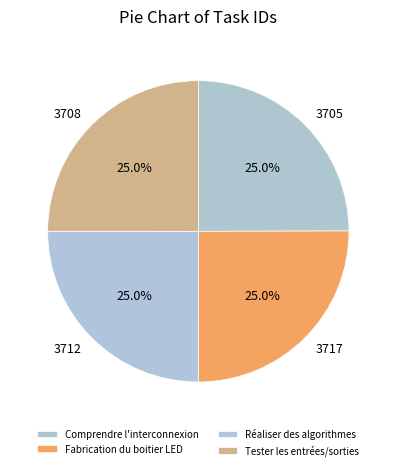

What is the ratio of the value at 3712 to the value at 3708?

1.0